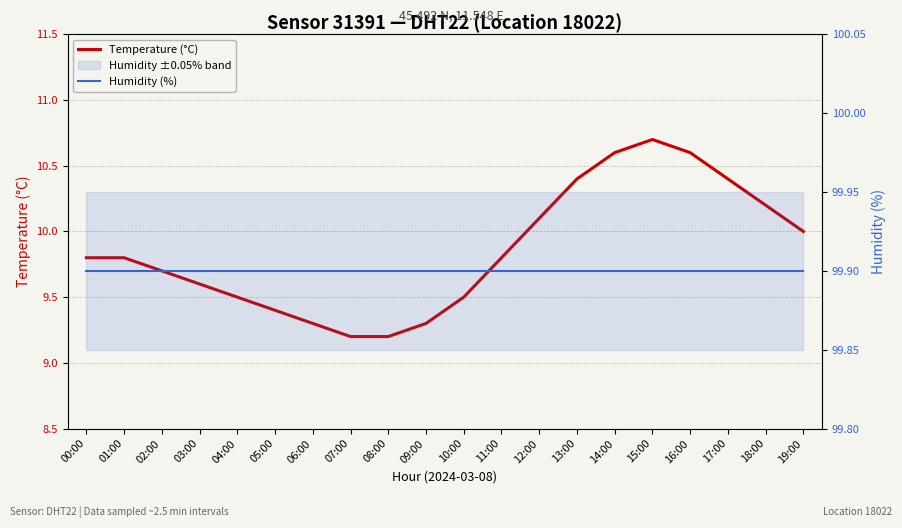

Is this an area chart (filled region under the line)?

No